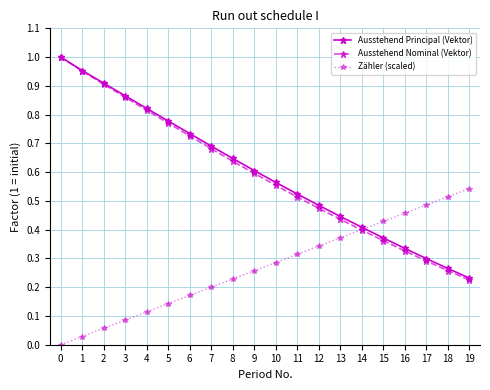

What is the total value across all series at 4?

1.8